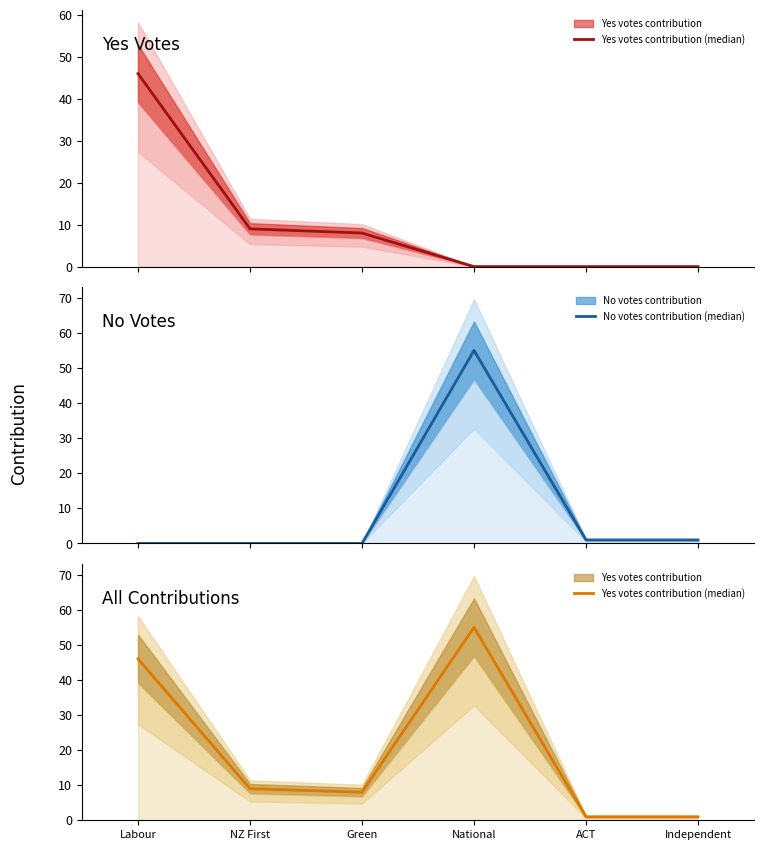

Rank the series at ACT from lowest to highest value.

Yes votes contribution (median), No votes contribution (median)